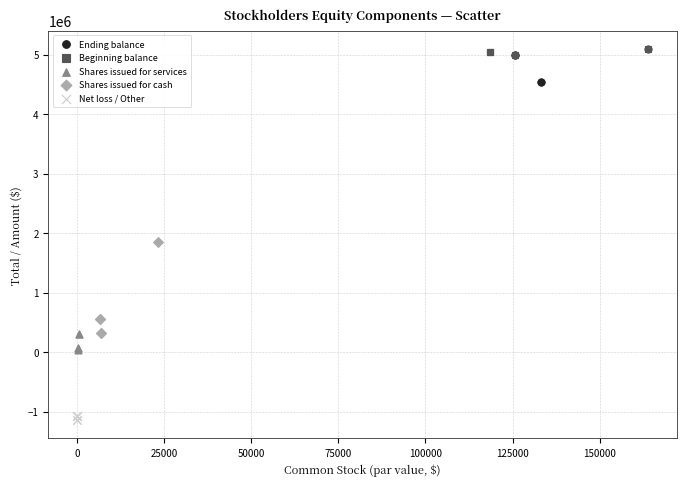

What are all the series names shown in the legend?

Ending balance, Beginning balance, Shares issued for services, Shares issued for cash, Net loss / Other